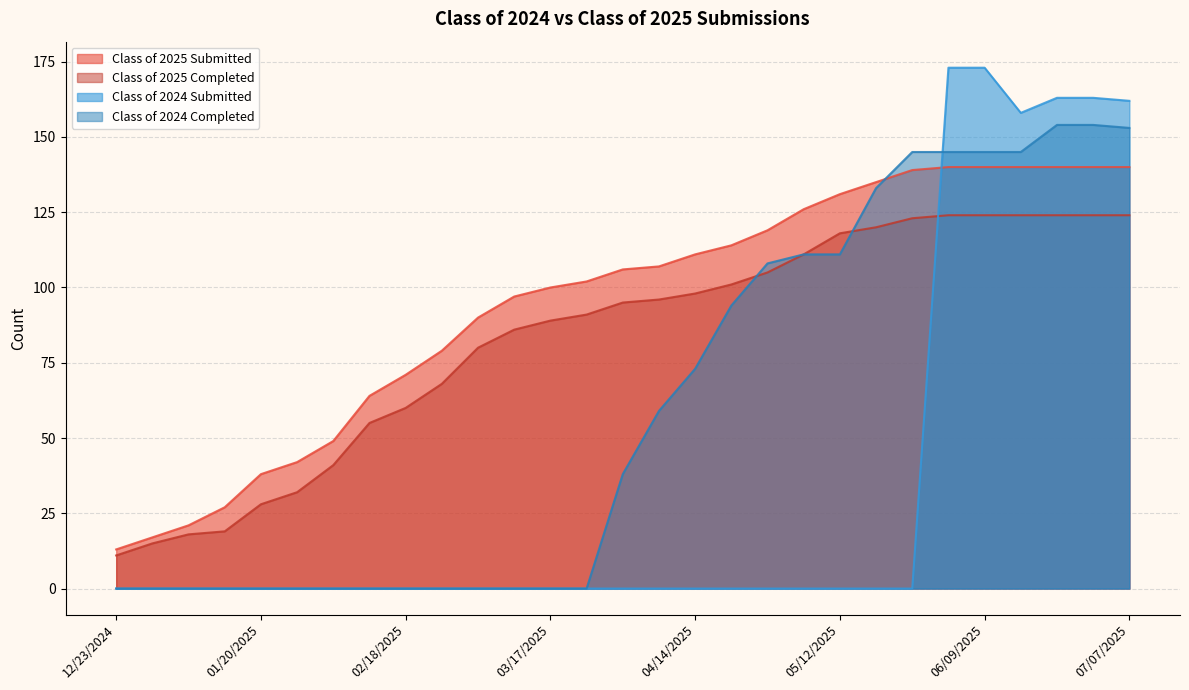

Which label corresponds to the smallest value in the chart?

12/23/2024